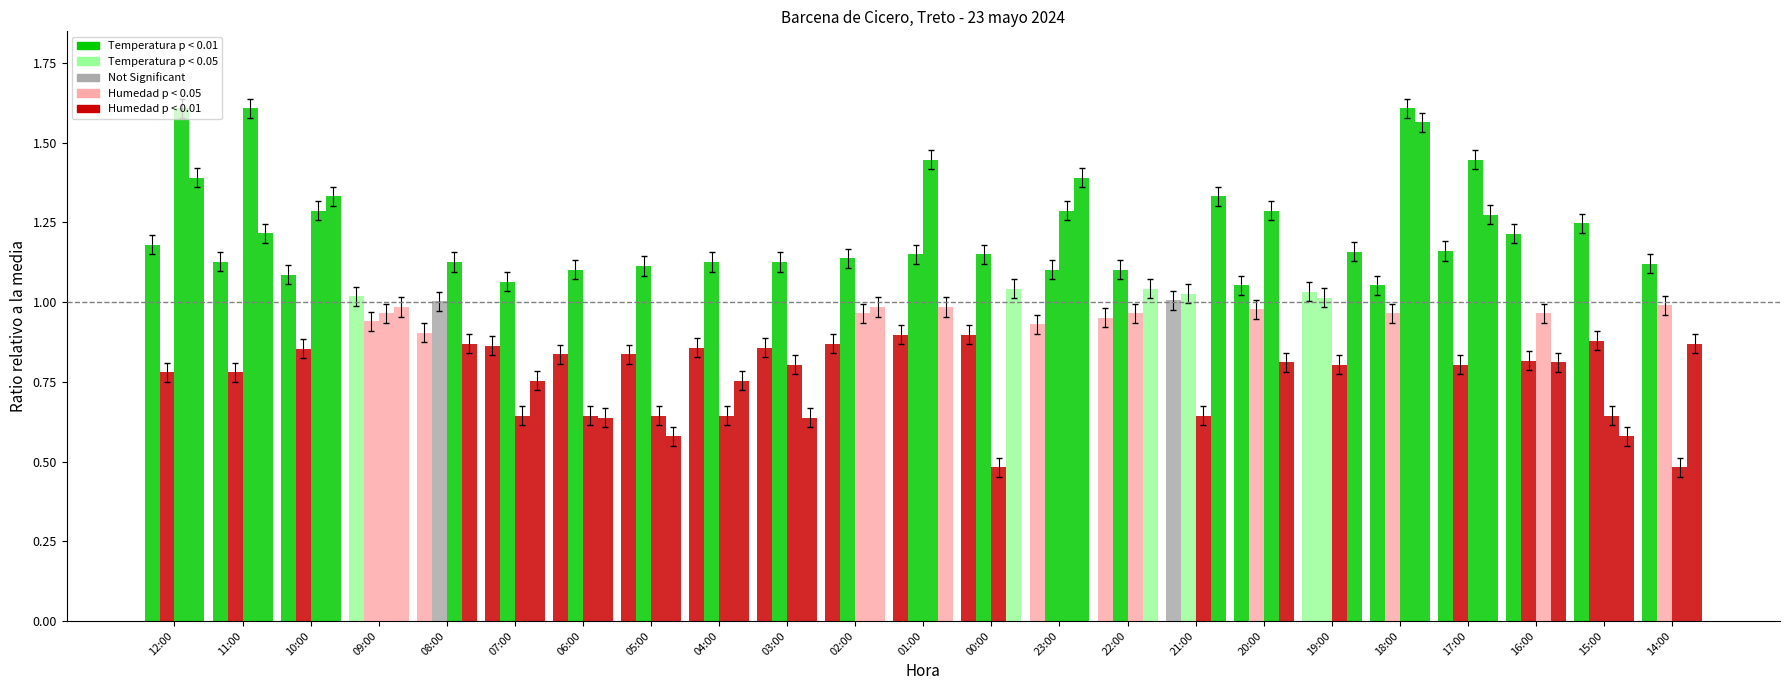

What is the minimum value shown in the chart?

0.5